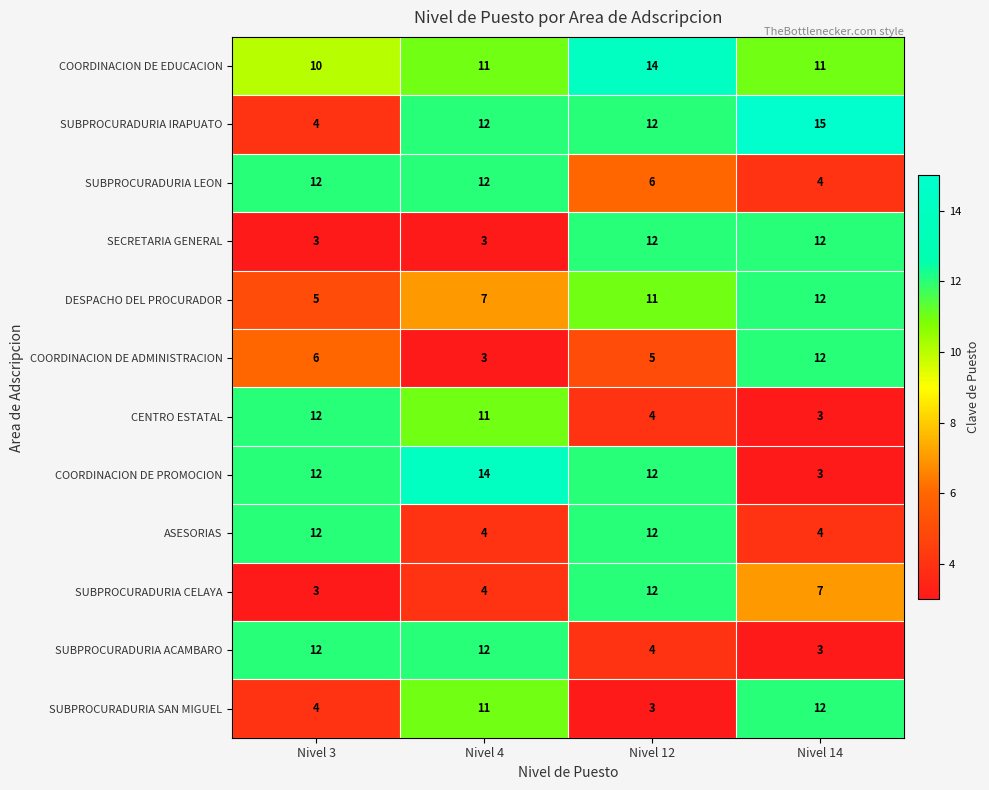

Is it true that ASESORIAS equals 4 at Nivel 4?

True